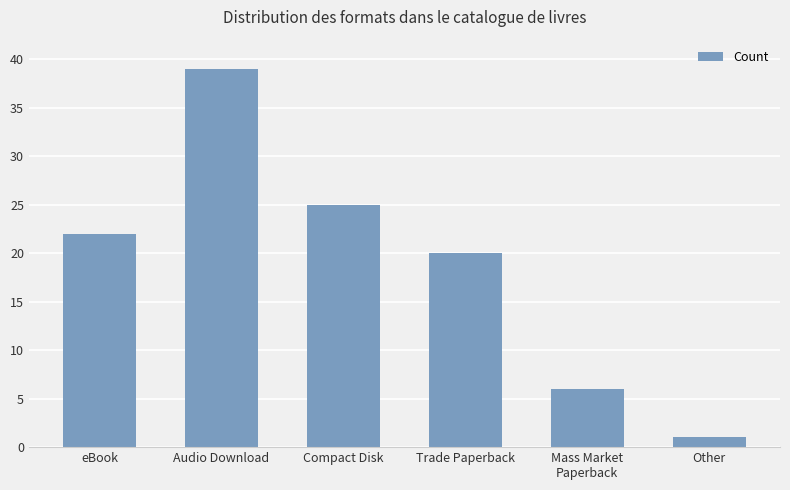

Between Audio Download and Other, which is larger?

Audio Download